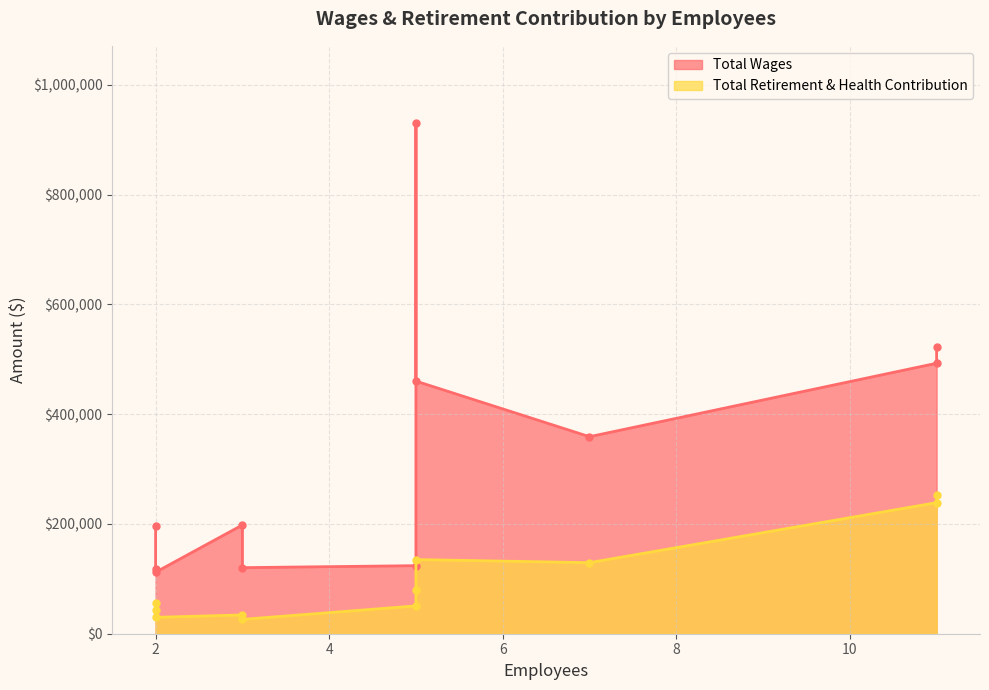

What is the difference between the second highest and second lowest values in the Total Retirement & Health Contribution series?

208913